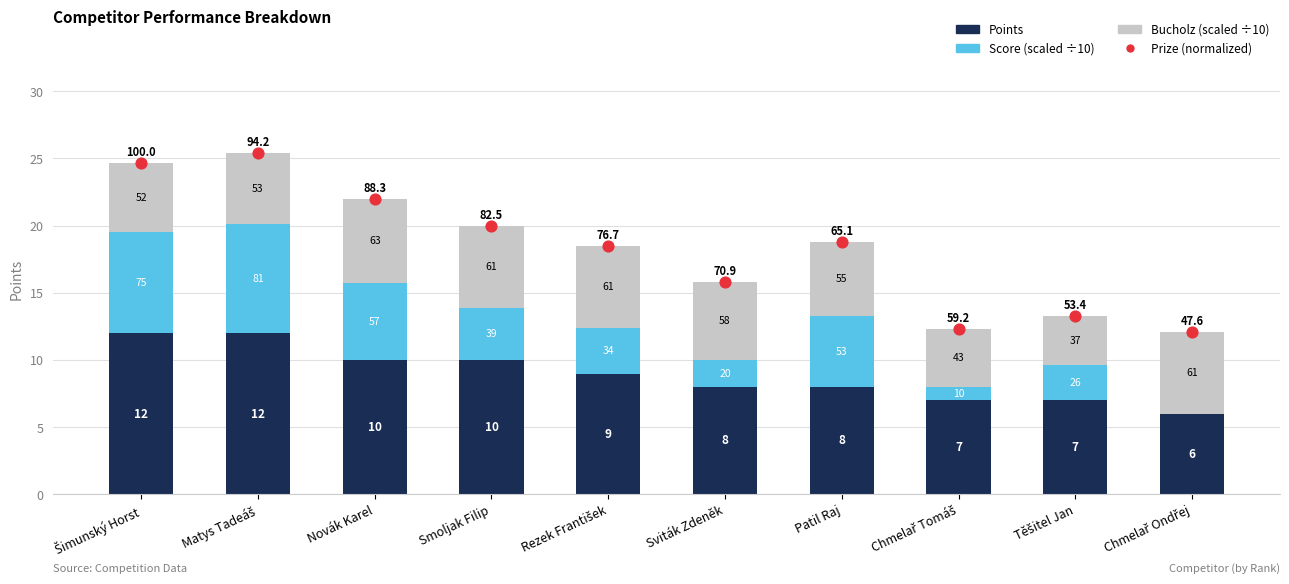

At which category is the sum across all series the highest?

Matys Tadeáš